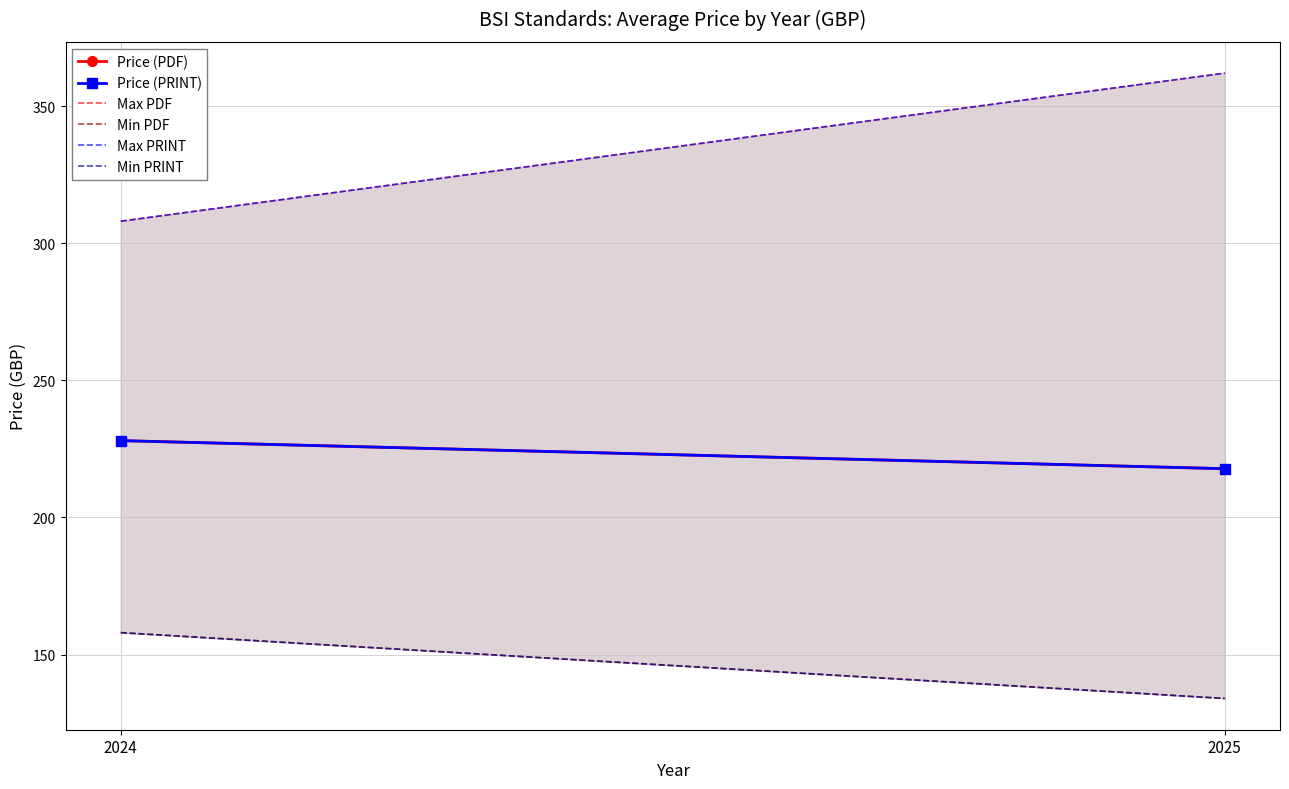

Reading left to right, list all the values displayed in this chart.

Price (PDF): 2024=228.0	2025=217.8
Price (PRINT): 2024=228.0	2025=217.8
Max PDF: 2024=308.0	2025=362.0
Min PDF: 2024=158.0	2025=134.0
Max PRINT: 2024=308.0	2025=362.0
Min PRINT: 2024=158.0	2025=134.0